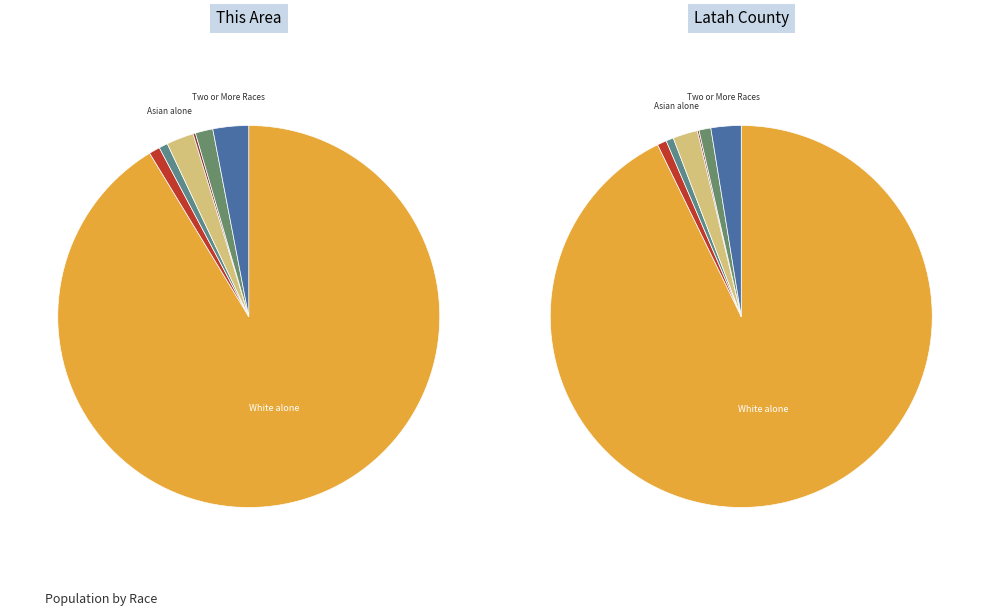

Does any single category account for the majority?

Yes